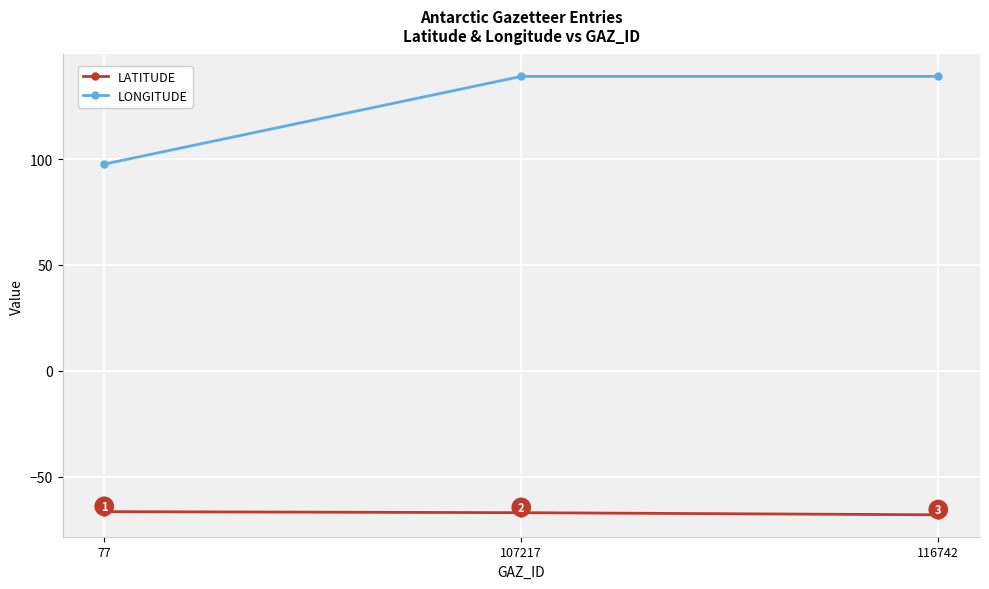

The value of LONGITUDE at 116742 is 91.5. True or false?

False